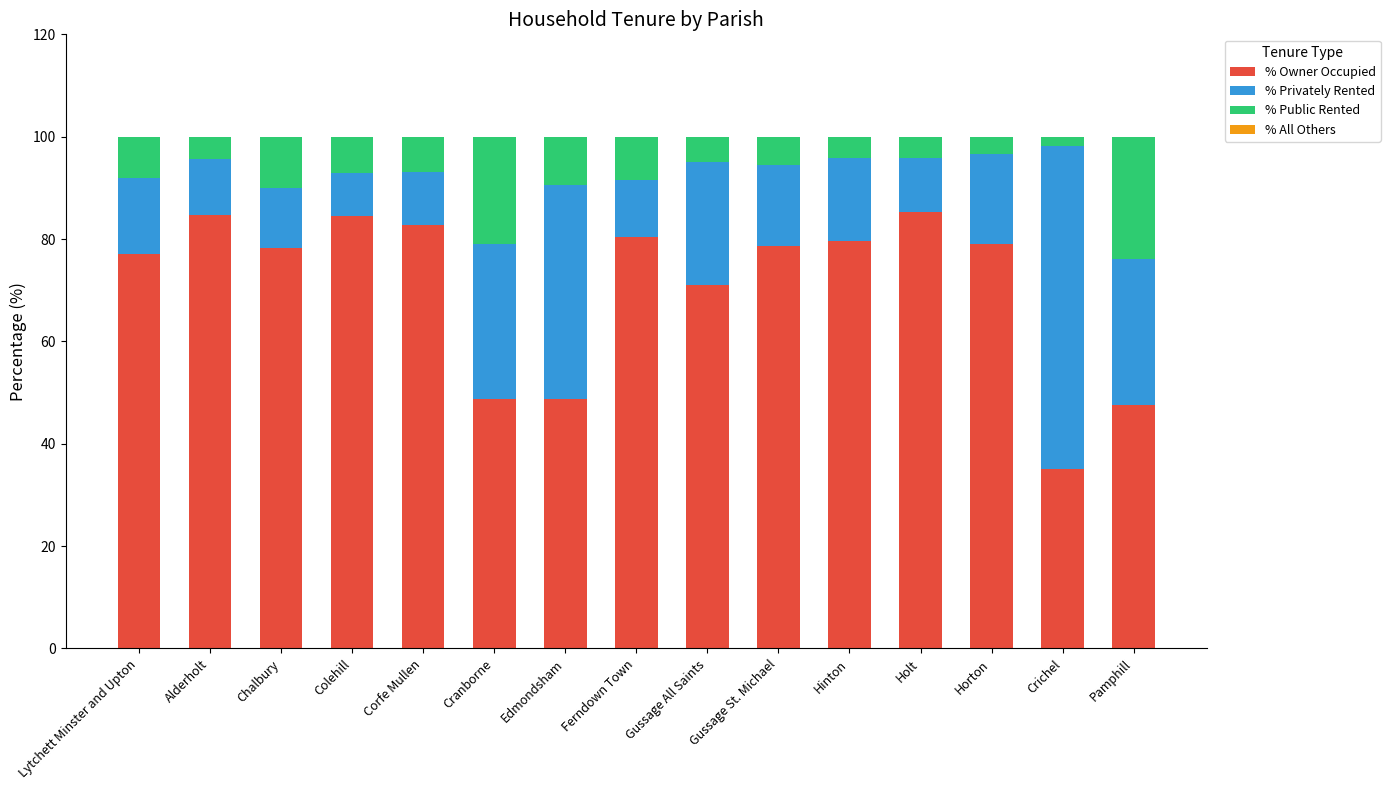

What is the sum of the % Owner Occupied values at Holt and Edmondsham?

134.1